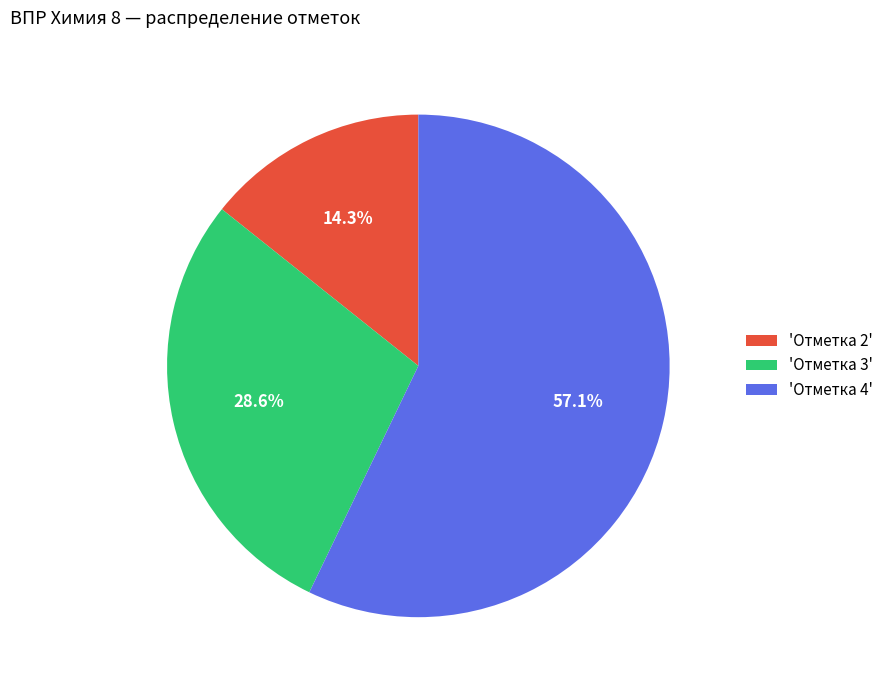

Which category has the smallest portion of the pie?

'Отметка 2'